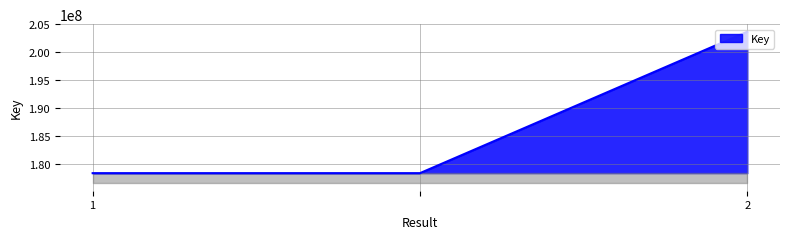

What is the sum of all values?

560513081